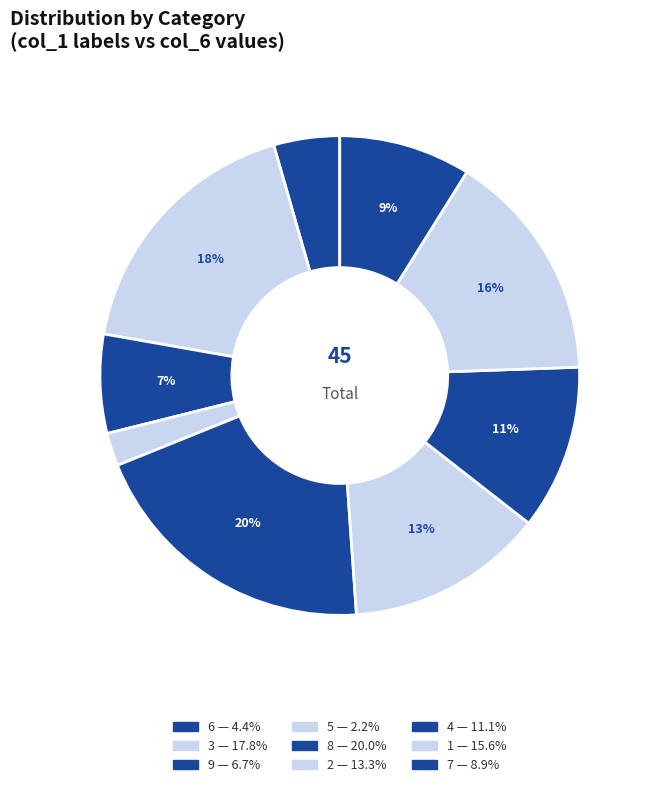

Count the number of slices in the pie.

9